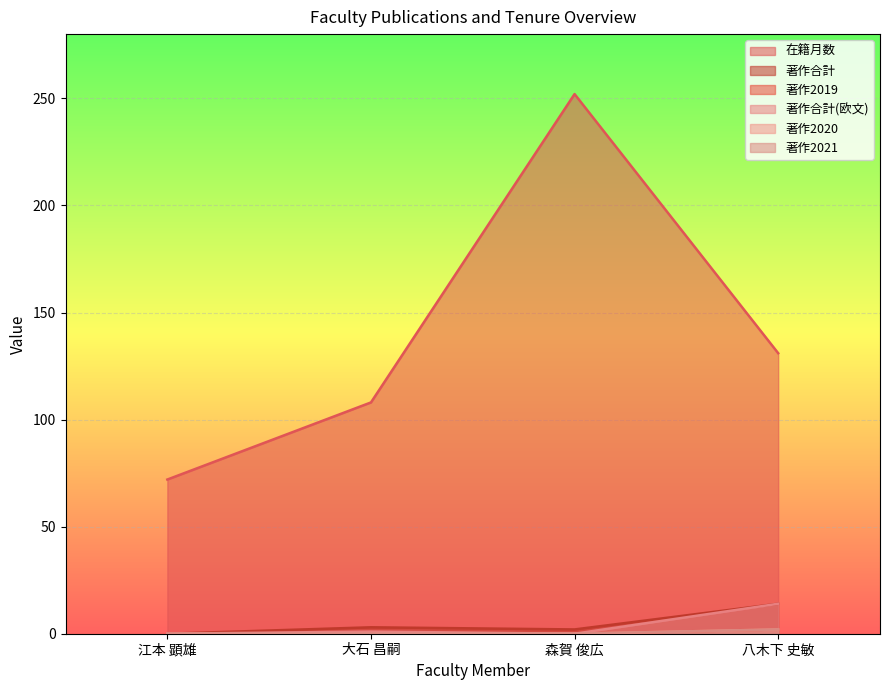

How many positive values does the 著作2020 series have?

1